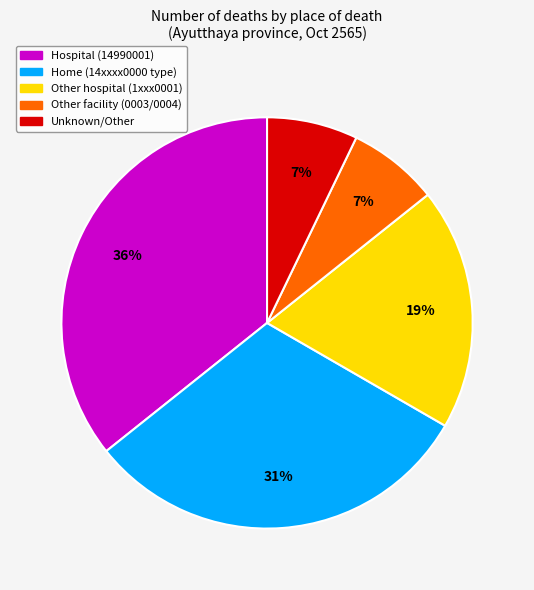

Does any single category account for the majority?

No